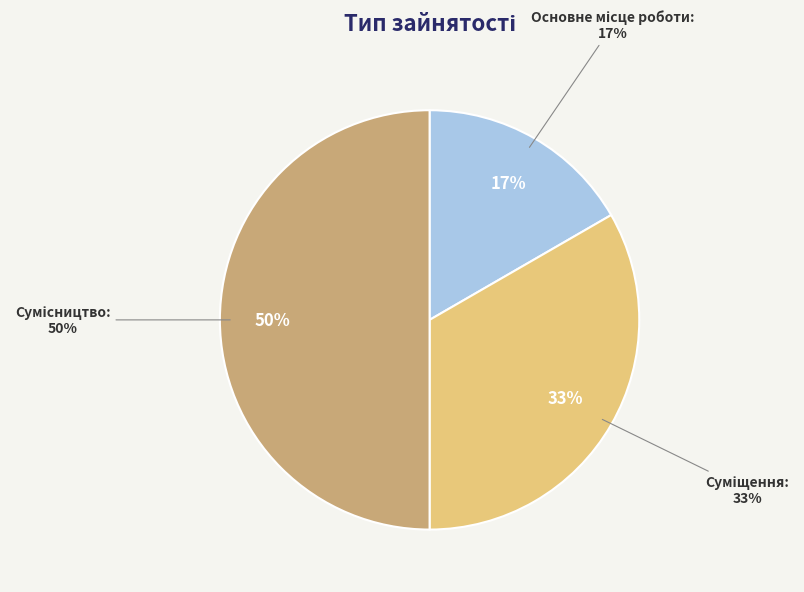

What percentage is the Сумісництво slice, to the nearest percent?

50%